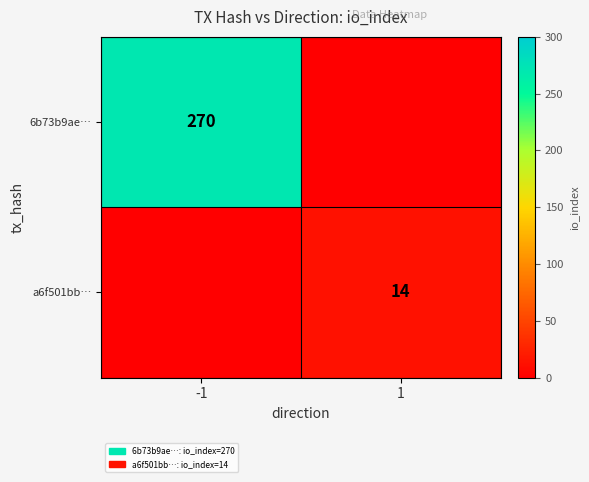

The a6f501bb… series shows 14 at 1. True or false?

True